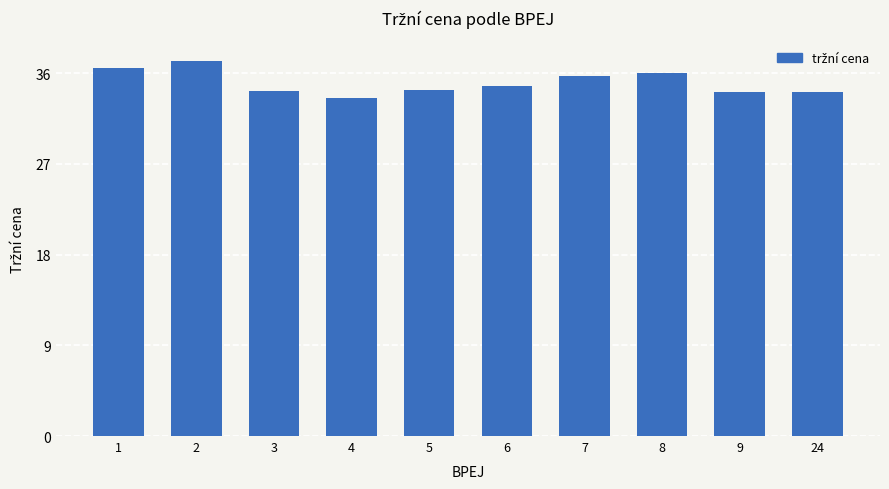

What is the ratio of the value at 6 to the value at 1?

1.0